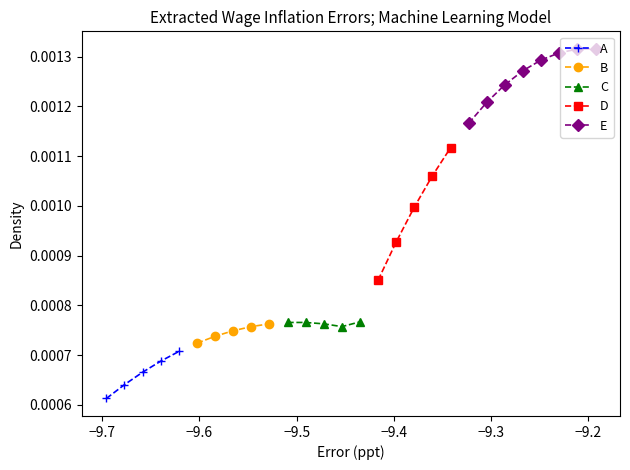

How many A values are between 0 and 1?

5